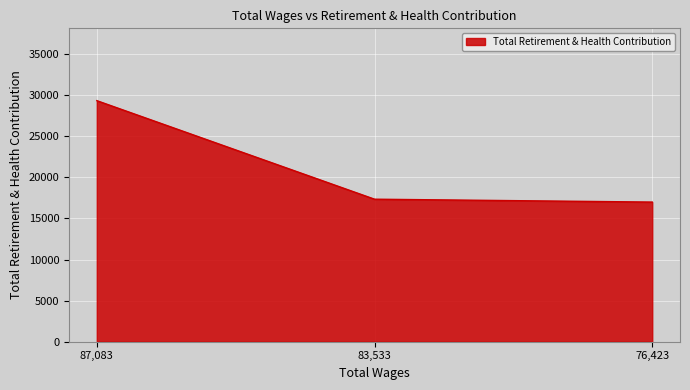

Does the chart have visible grid lines?

Yes